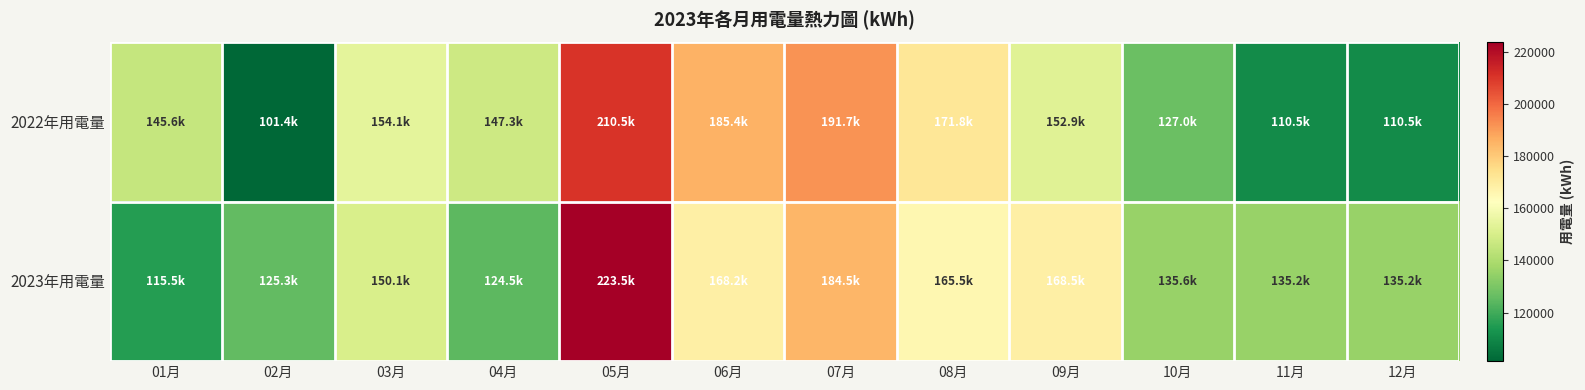

What is the spread (max minus min) of values at 08月?

6339.0